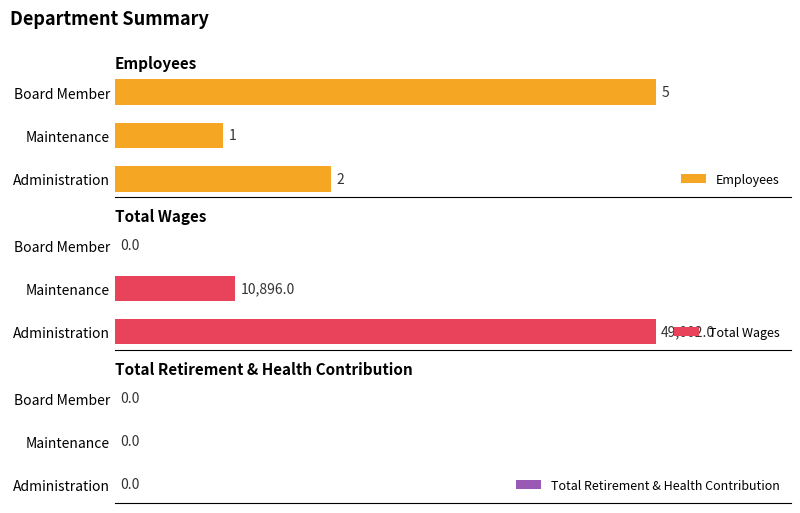

At which label is Employees closest to 3?

Administration